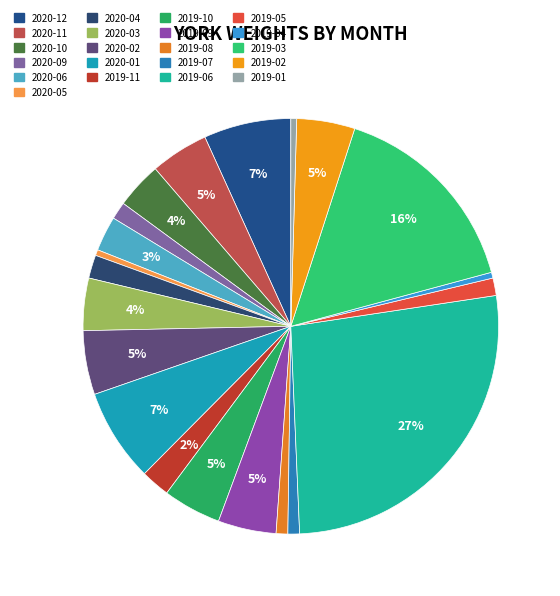

Rank the categories by value from highest to lowest.

2019-06, 2019-03, 2020-01, 2020-12, 2020-02, 2020-11, 2019-10, 2019-09, 2019-02, 2020-03, 2020-10, 2020-06, 2019-11, 2020-04, 2020-09, 2019-05, 2019-08, 2019-07, 2020-05, 2019-04, 2019-01, 2020-07